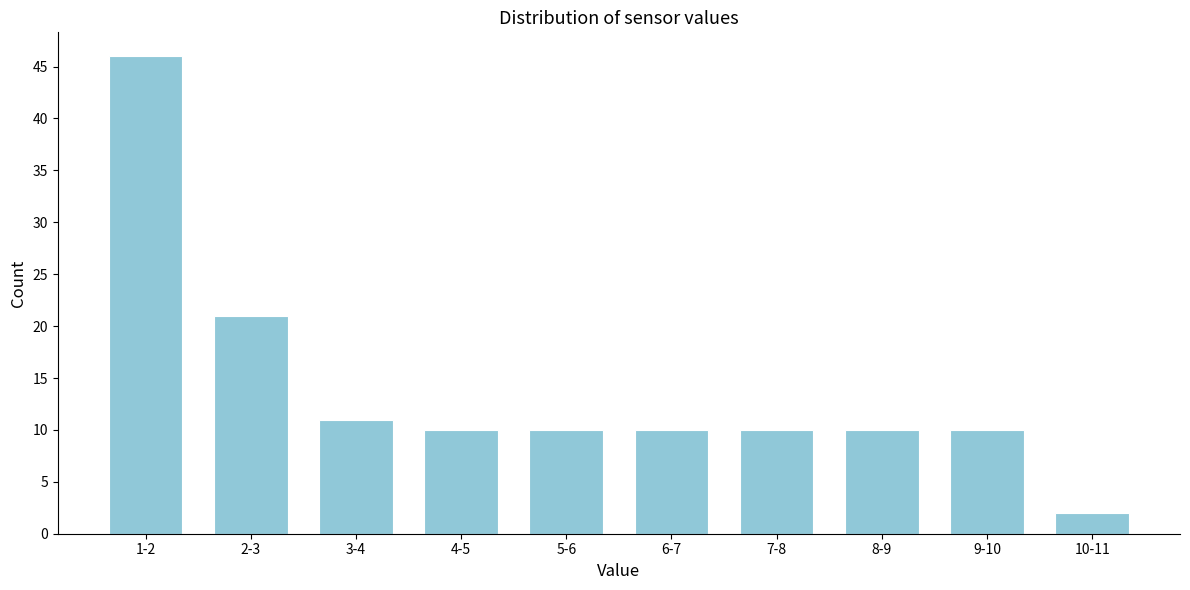

Reading right to left, transcribe all the data shown in this chart.

10-11=2	9-10=10	8-9=10	7-8=10	6-7=10	5-6=10	4-5=10	3-4=11	2-3=21	1-2=46